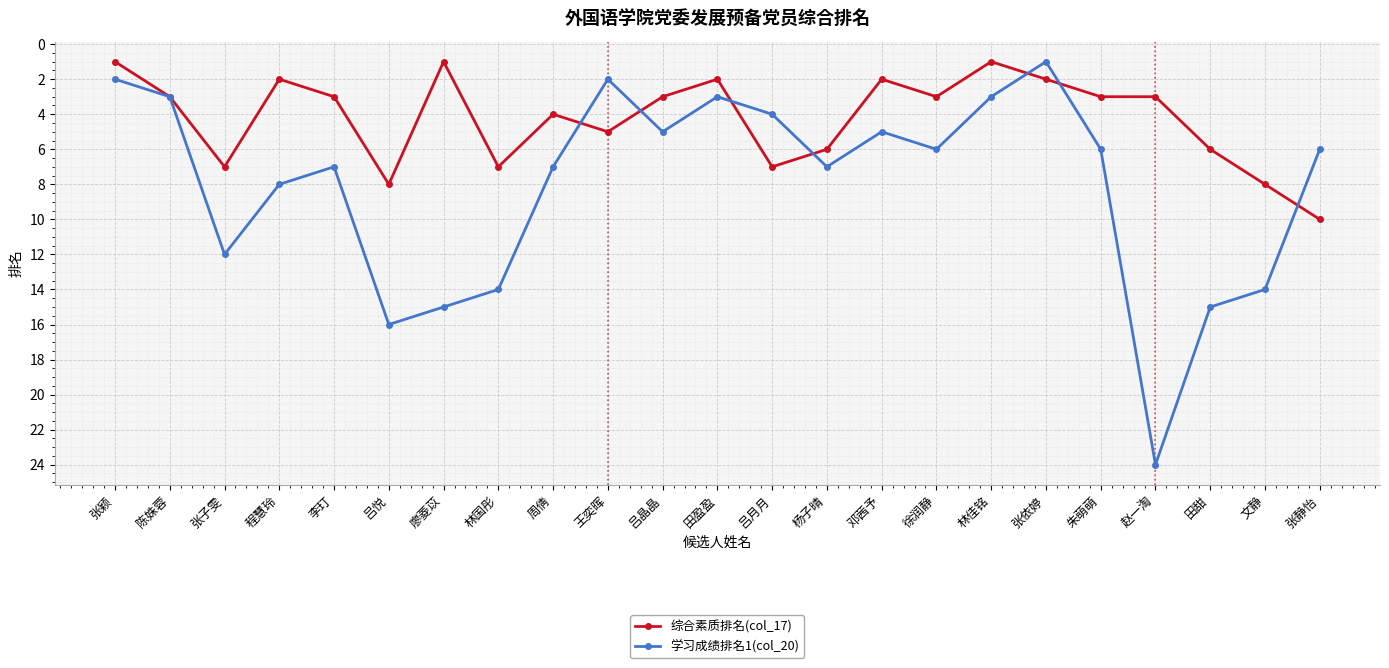

What is the label of the 14th point from the left?

杨子晴